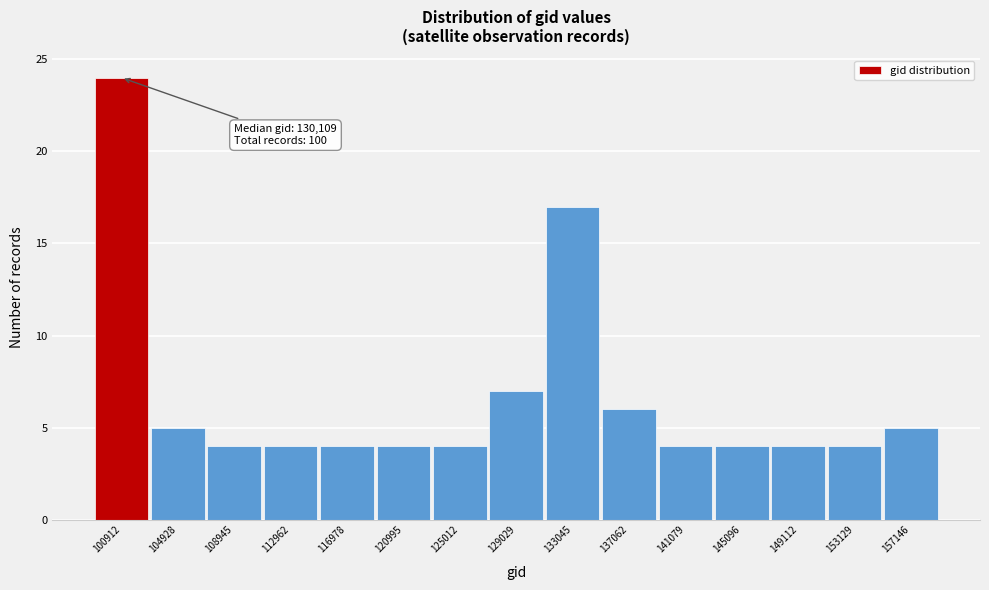

Reading left to right, what are all the values shown in this chart?

24	5	4	4	4	4	4	7	17	6	4	4	4	4	5